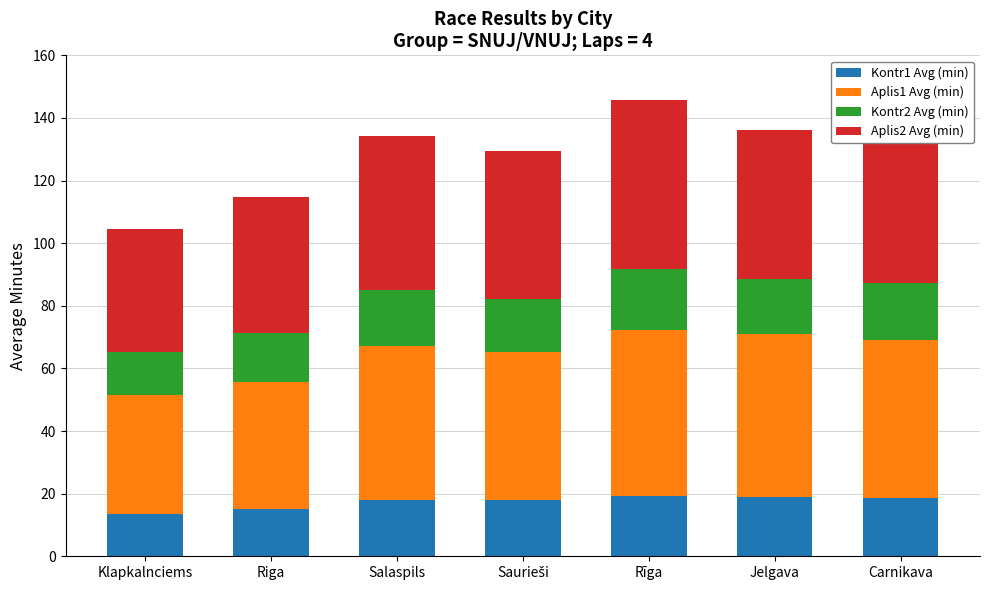

Are the bars horizontal?

No